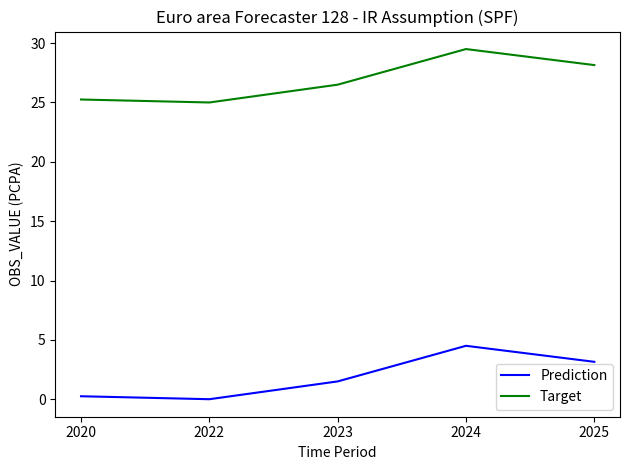

Rank the series by their average value, from highest to lowest.

Target, Prediction